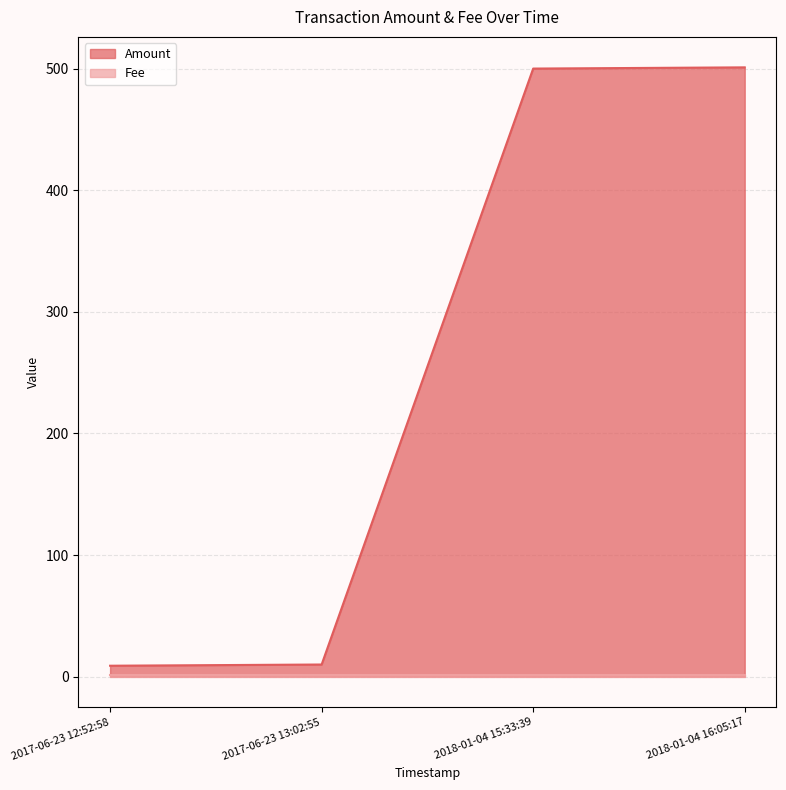

How many data points does each series have?

4